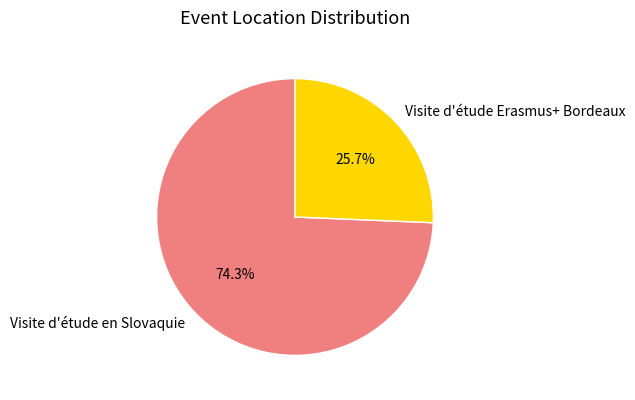

Rank the categories by value from highest to lowest.

Visite d'étude en Slovaquie, Visite d'étude Erasmus+ Bordeaux